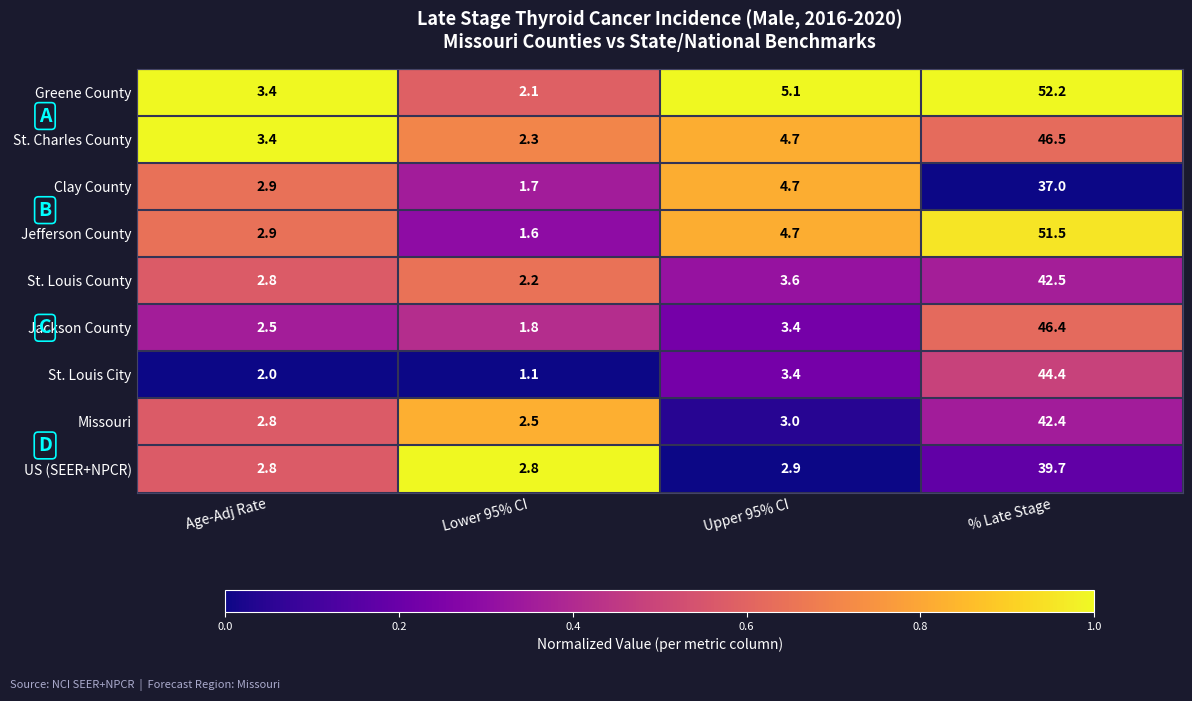

At which label is Missouri closest to 22?

Upper 95% CI